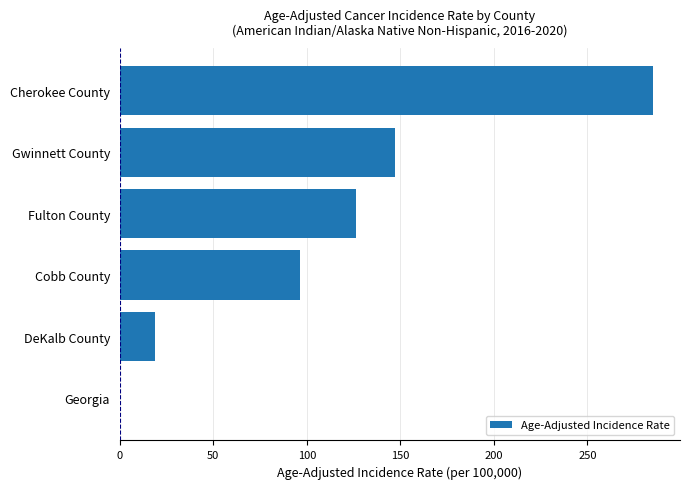

Which has a higher value, Gwinnett County or Georgia?

Gwinnett County